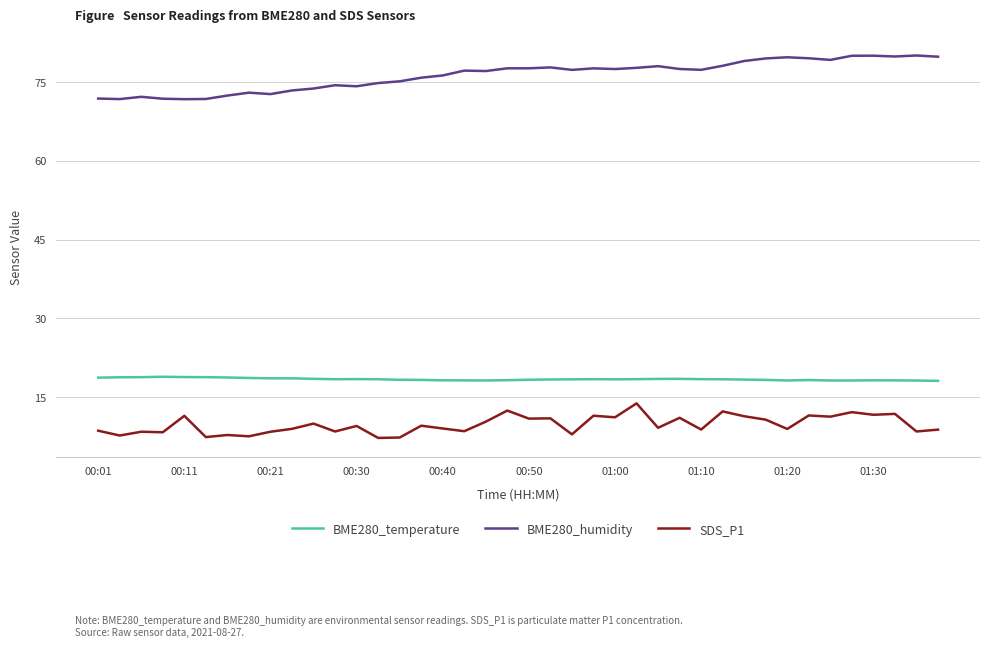

Rank the series by their maximum value, from highest to lowest.

BME280_humidity, BME280_temperature, SDS_P1